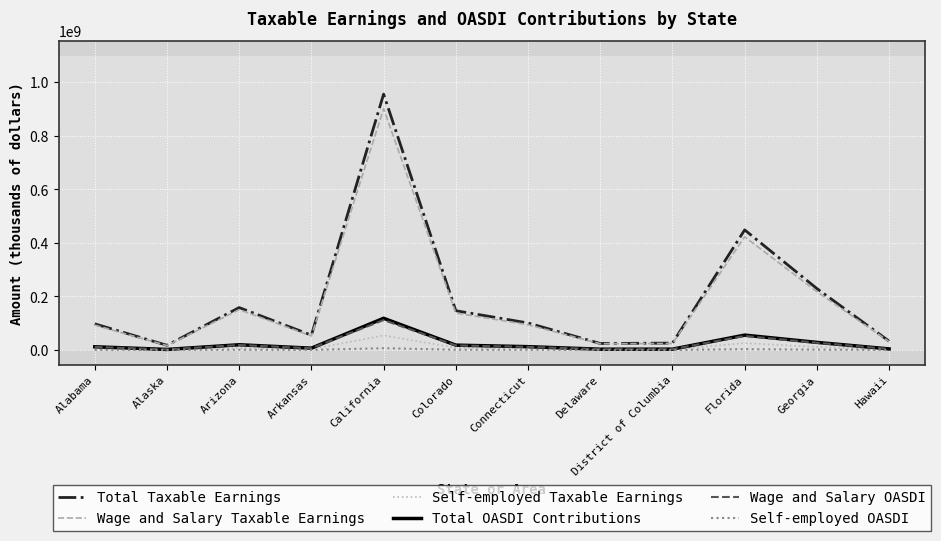

The Total OASDI Contributions series shows 118549127 at California. True or false?

True